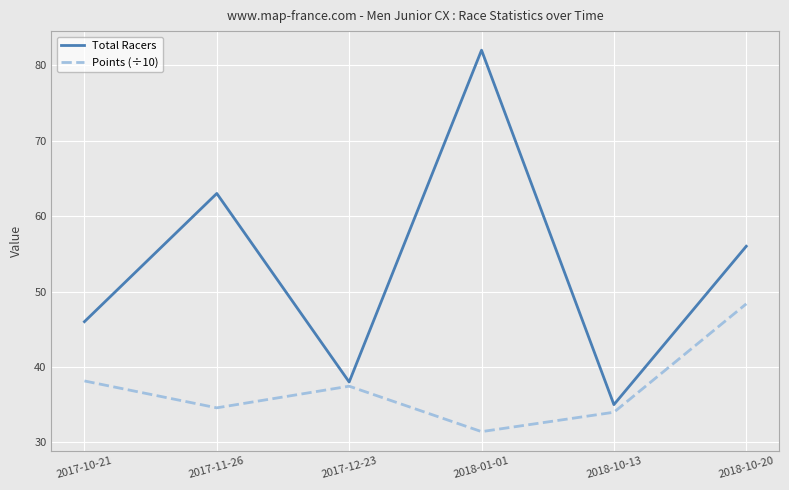

What position from the right is 2017-12-23?

4